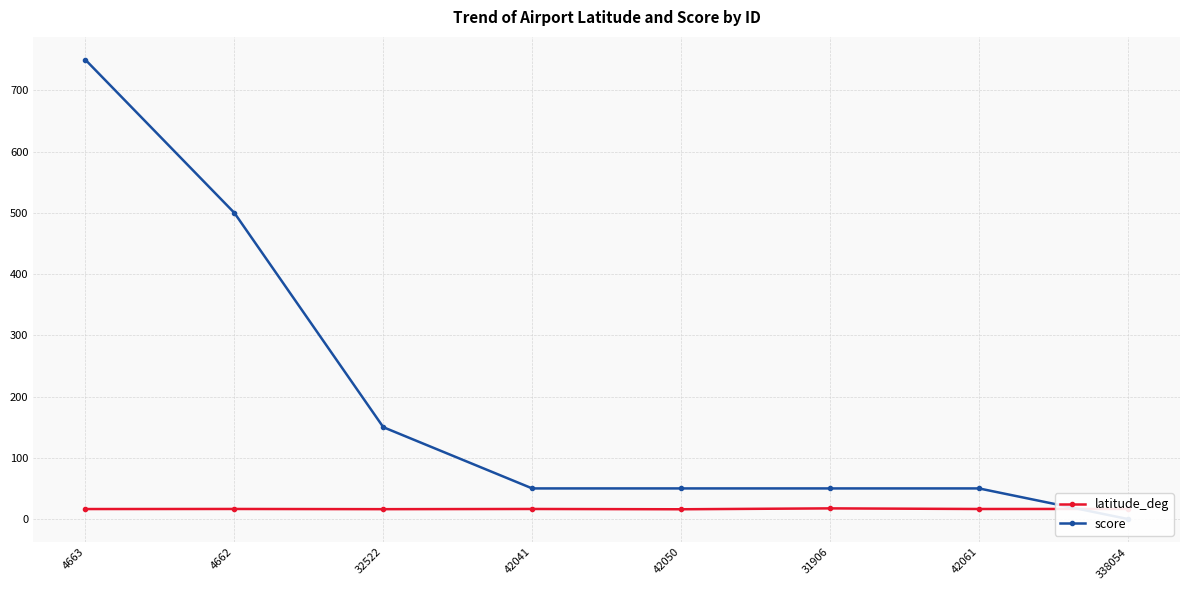

How many data points in latitude_deg are less than 16?

1